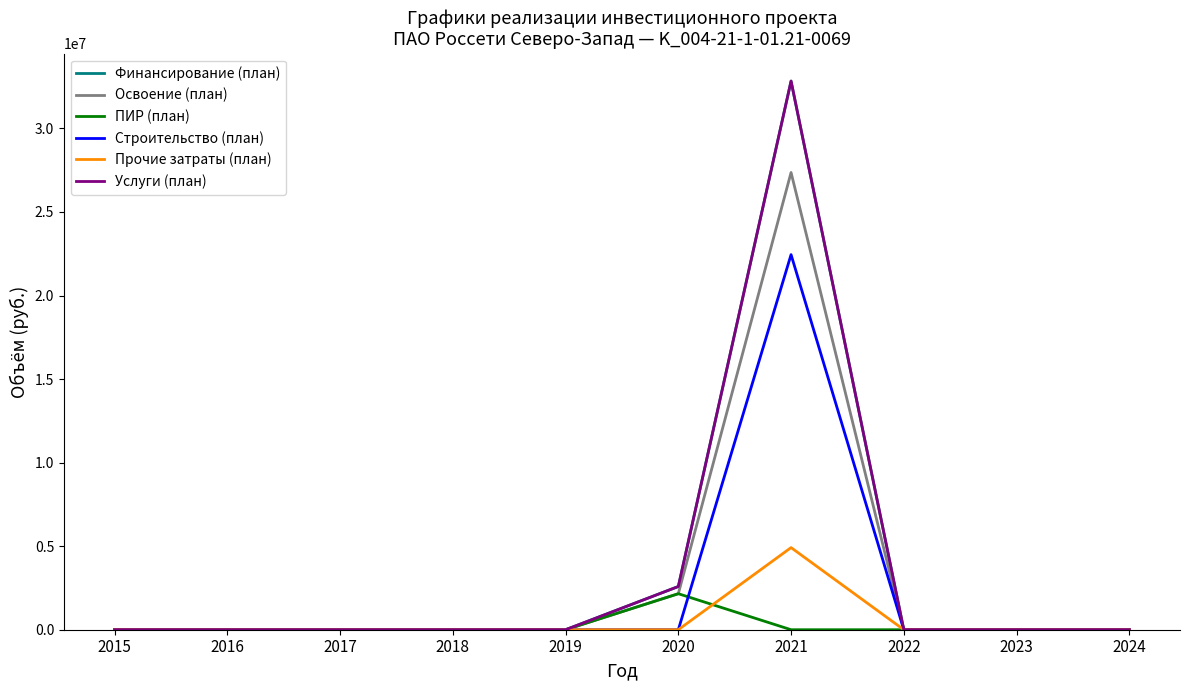

Is this an area chart (filled region under the line)?

No